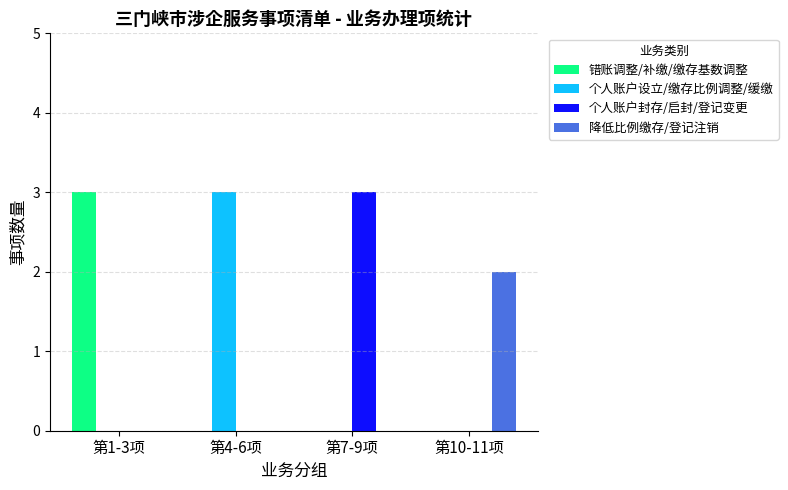

What is the sum of all 错账调整/补缴/缴存基数调整 values?

3